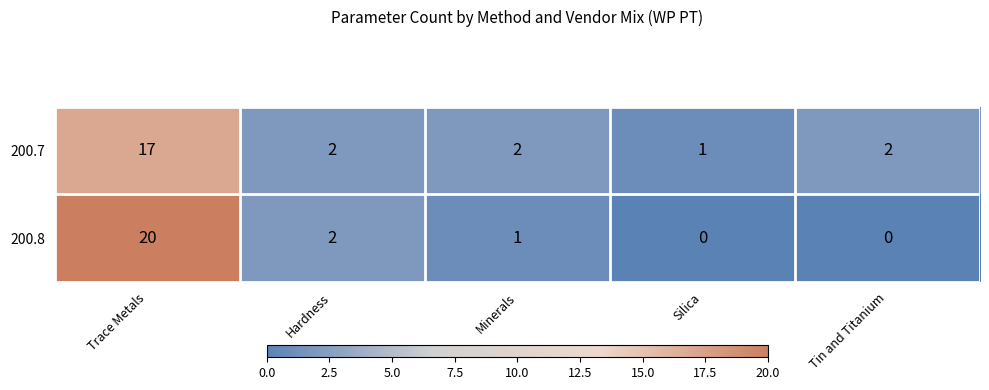

The value of 200.8 at Trace Metals is 9. True or false?

False